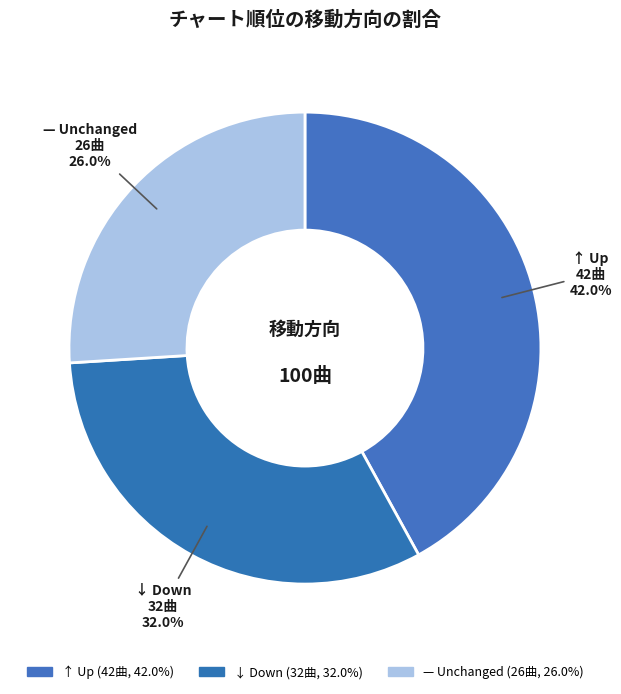

Count the number of slices in the pie.

3